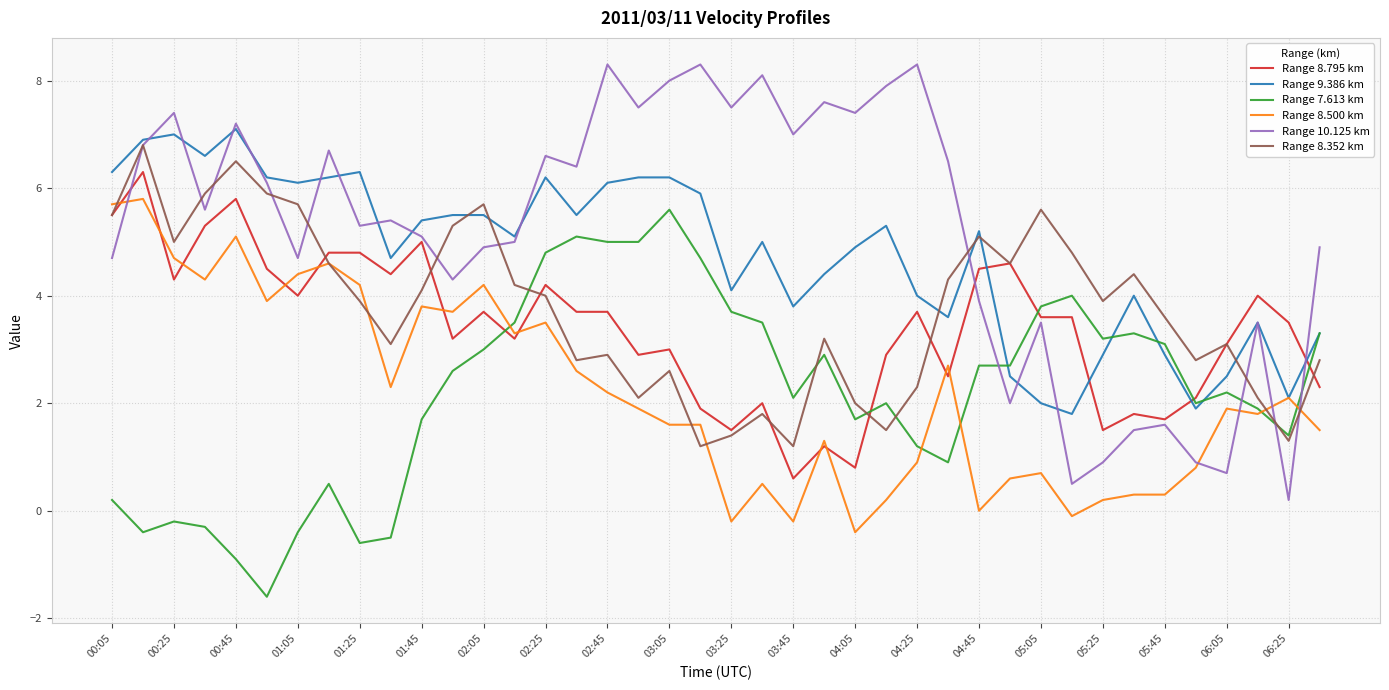

How many intersections are there between Range 9.386 km and Range 8.795 km?

4